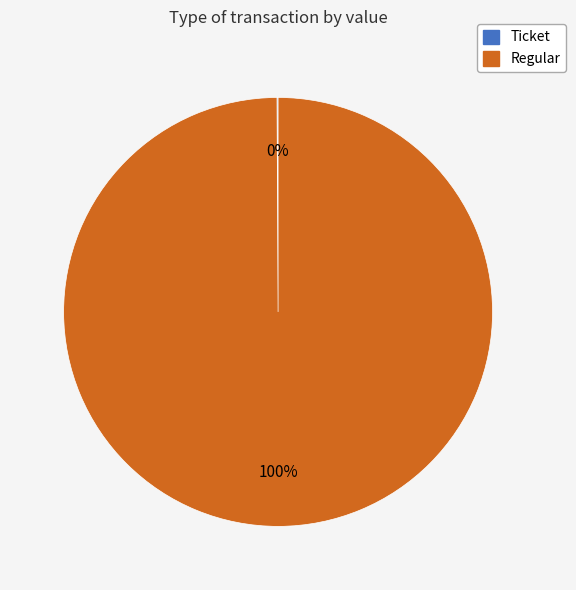

To the nearest percent, what percentage of the pie is Regular?

100%